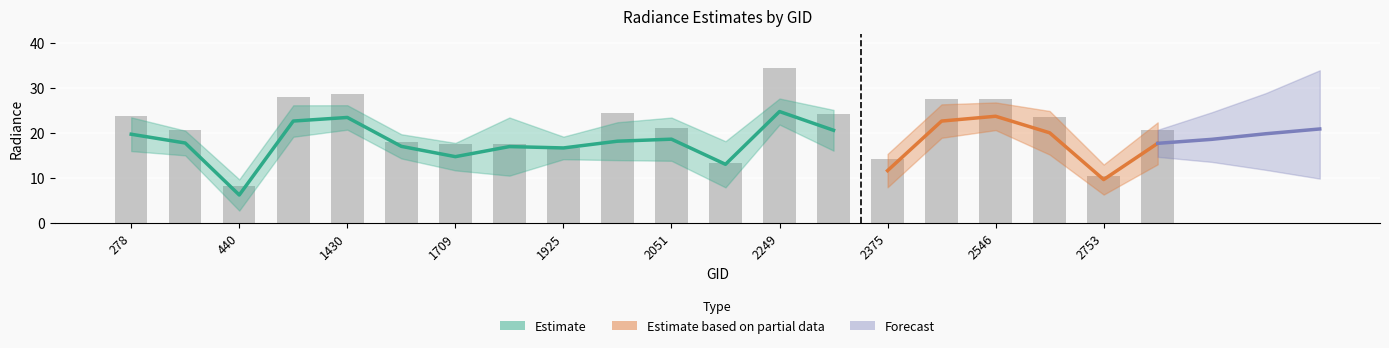

What is the difference between the second highest and minimum values in the dnbrad series?

20.4